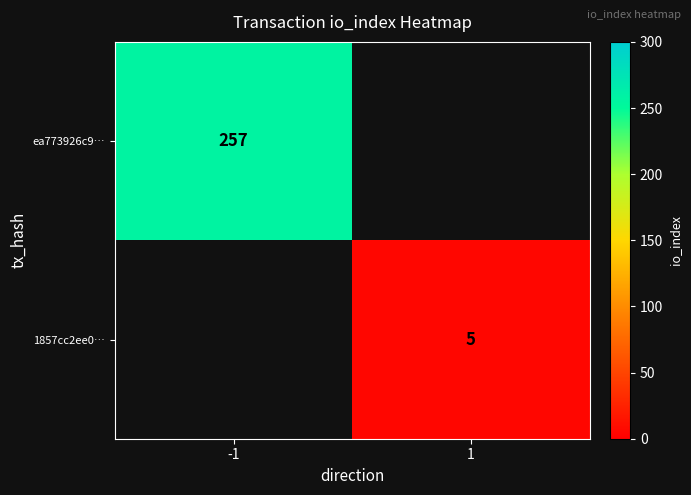

Is it true that 1857cc2ee0… equals 5 at 1?

True